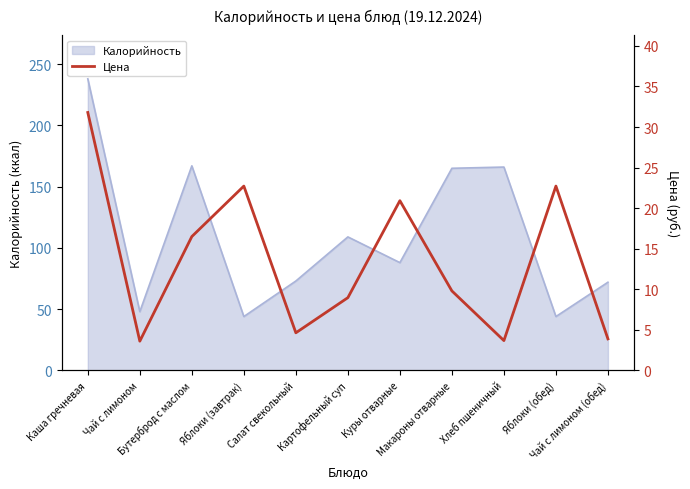

Reading left to right, transcribe all the data shown in this chart.

Каша гречневая=31.8	Чай с лимоном=3.6	Бутерброд с маслом=16.5	Яблоки (завтрак)=22.7	Салат свекольный=4.6	Картофельный суп=9.0	Куры отварные=20.9	Макароны отварные=9.8	Хлеб пшеничный=3.7	Яблоки (обед)=22.7	Чай с лимоном (обед)=3.9